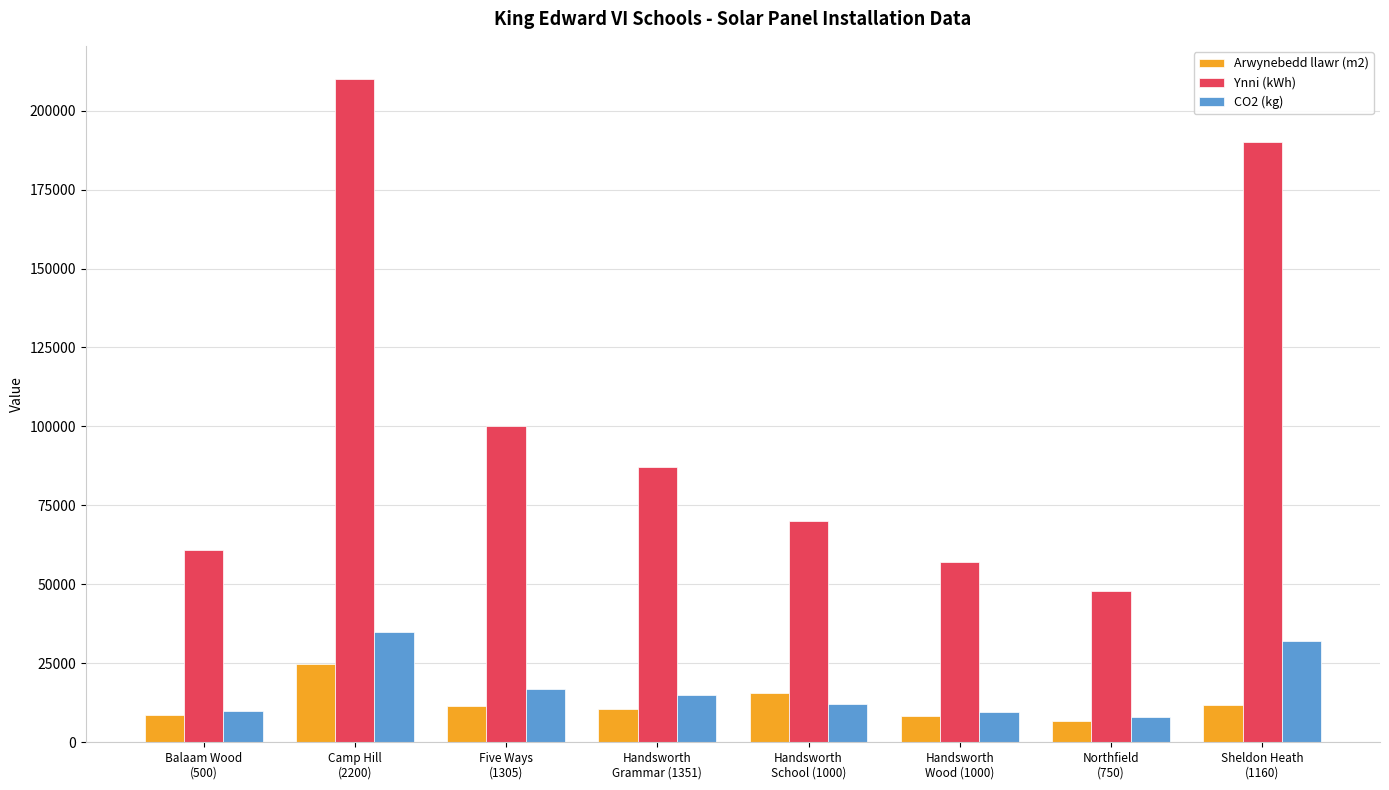

What is the difference between the highest and lowest values at Camp Hill
(2200)?

185155